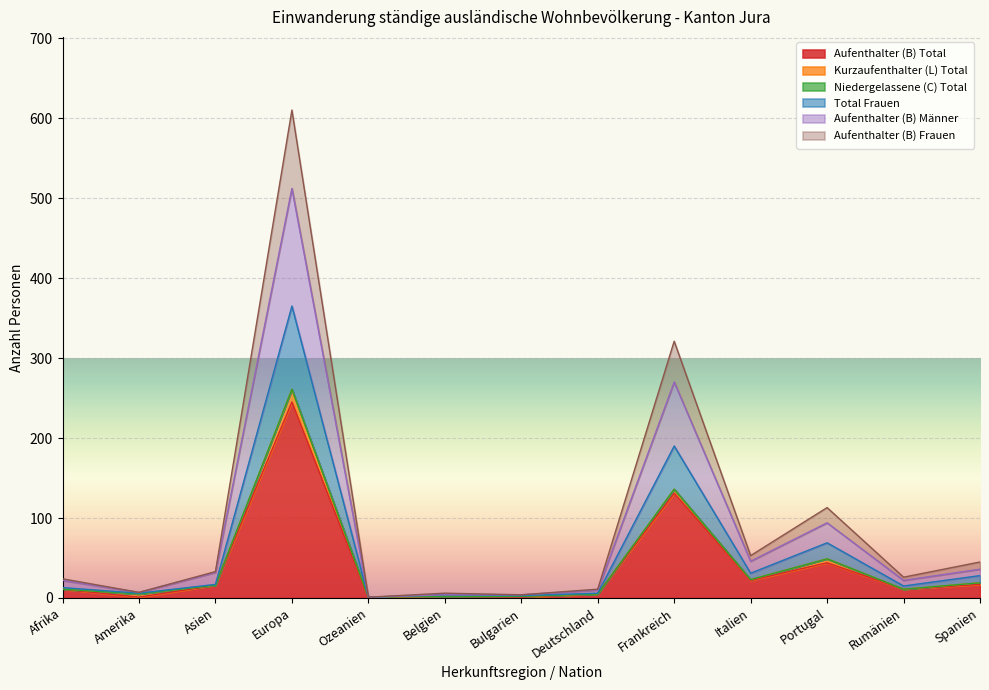

At which label does Aufenthalter (B) Total reach its peak?

Europa